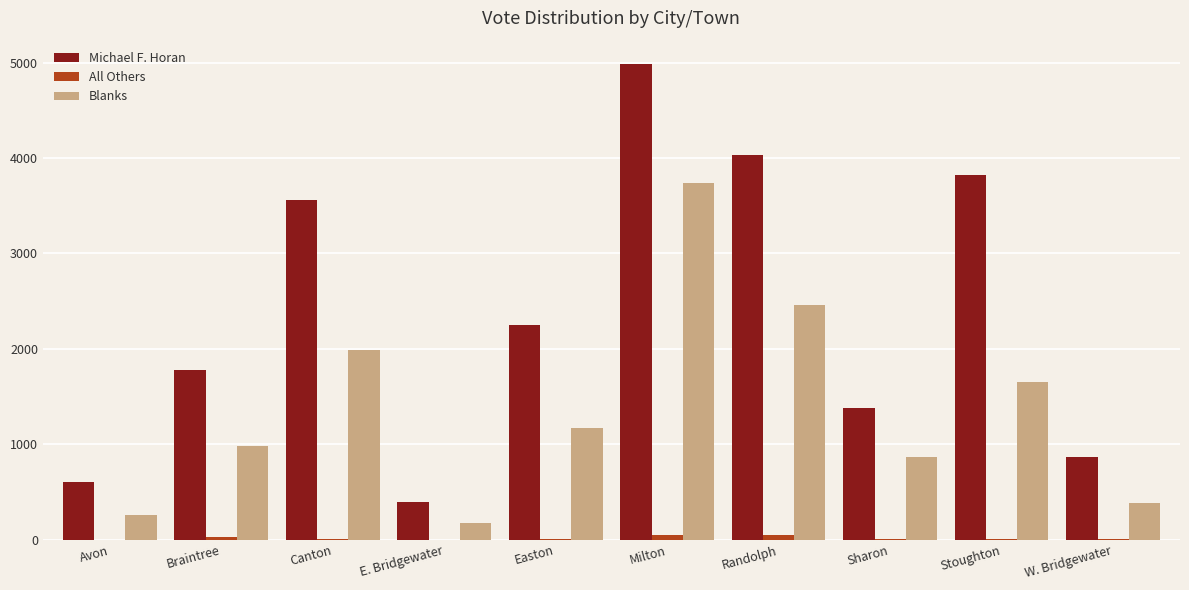

Which series changed the most between E. Bridgewater and Easton?

Michael F. Horan